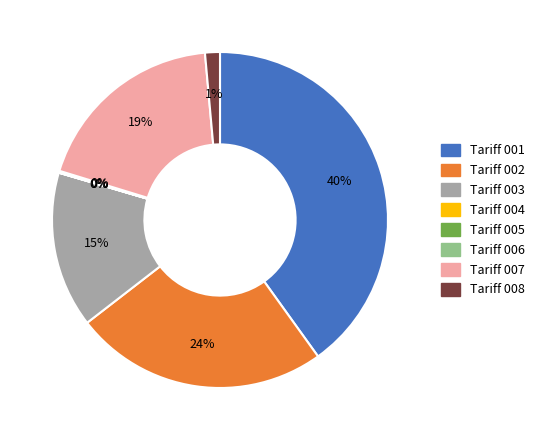

To the nearest percent, what percentage of the pie is Tariff 007?

19%